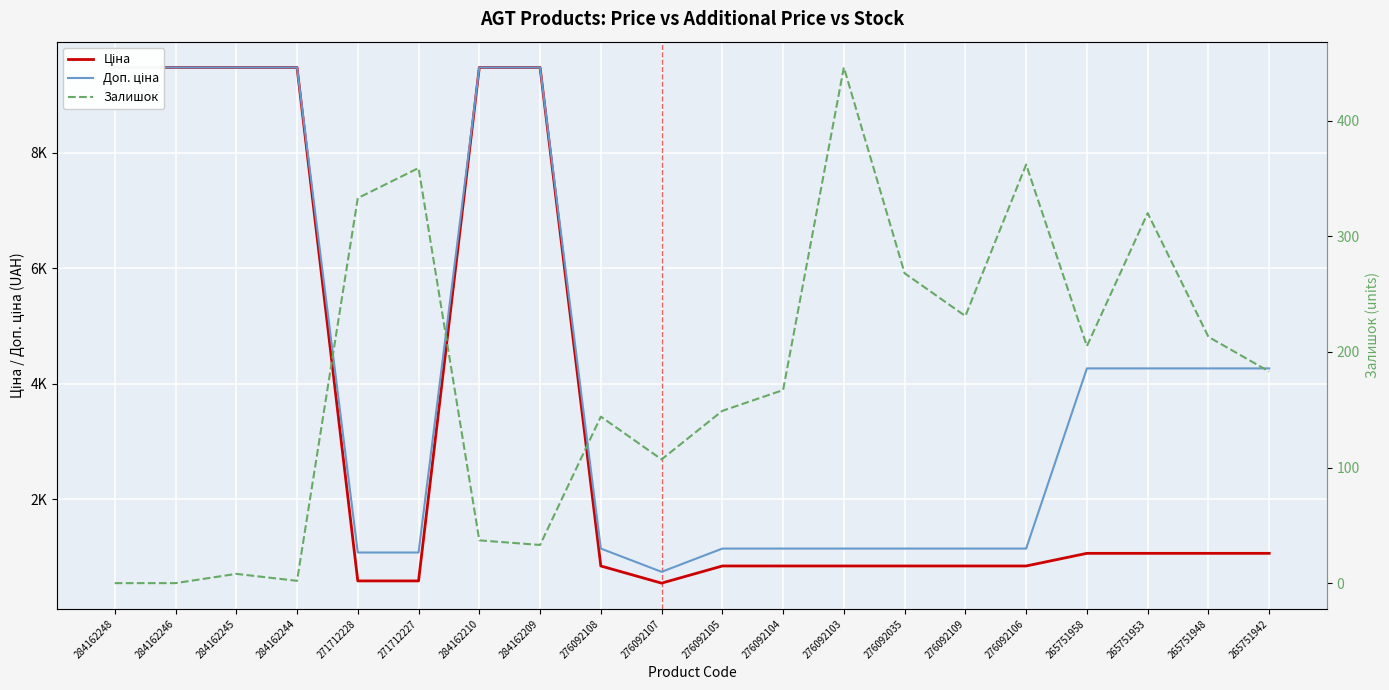

Rank the categories by Залишок value from highest to lowest.

276092103, 276092106, 271712227, 271712228, 265751953, 276092035, 276092109, 265751948, 265751958, 265751942, 276092104, 276092105, 276092108, 276092107, 284162210, 284162209, 284162245, 284162244, 284162248, 284162246